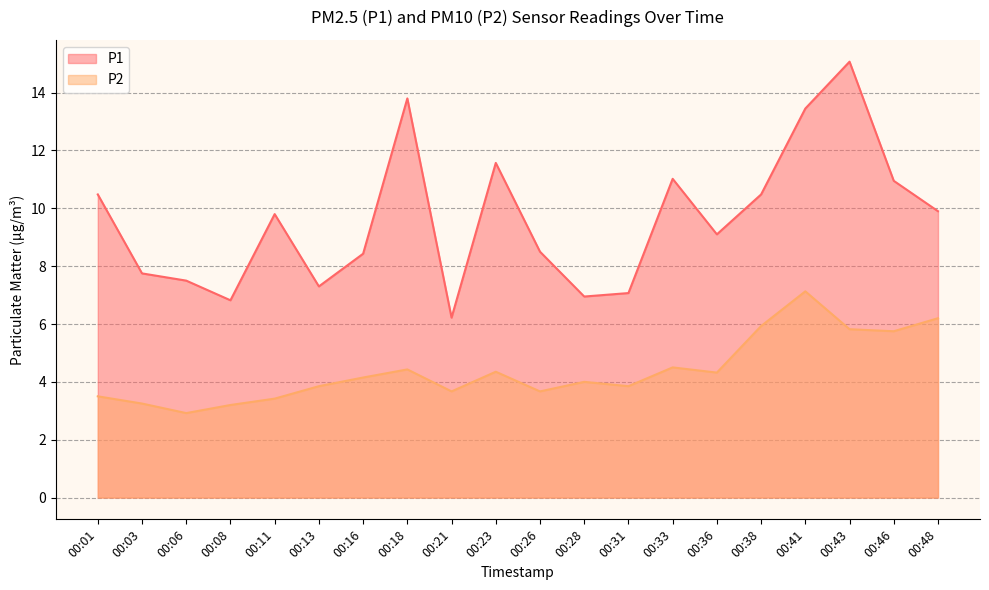

What is the sum of the P1 values at 00:06 and 00:03?

15.2